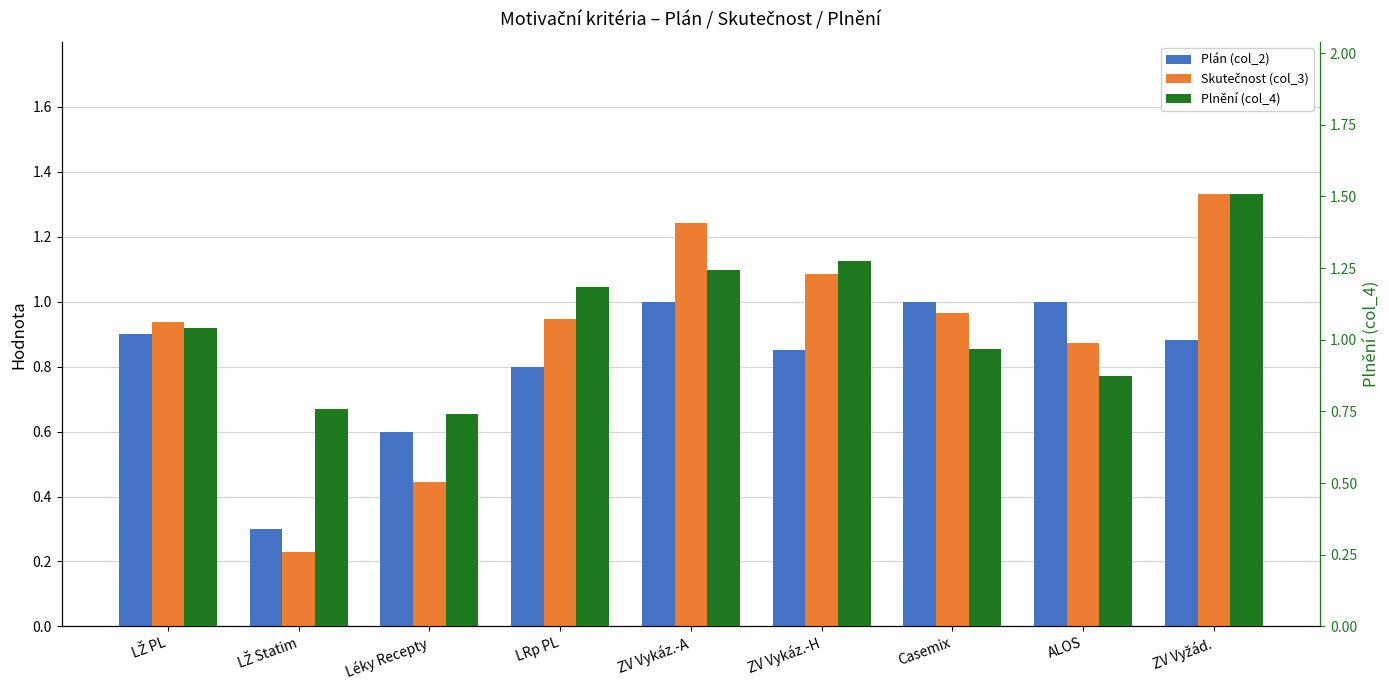

The Skutečnost (col_3) series shows 0.9 at ZV Vyžád.. True or false?

False